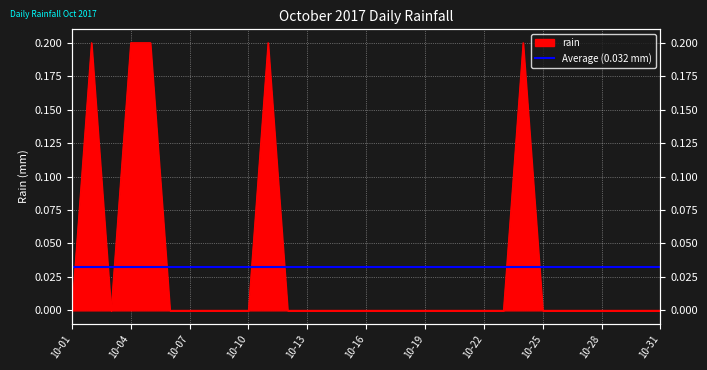

How many values are between 0 and 1?

31